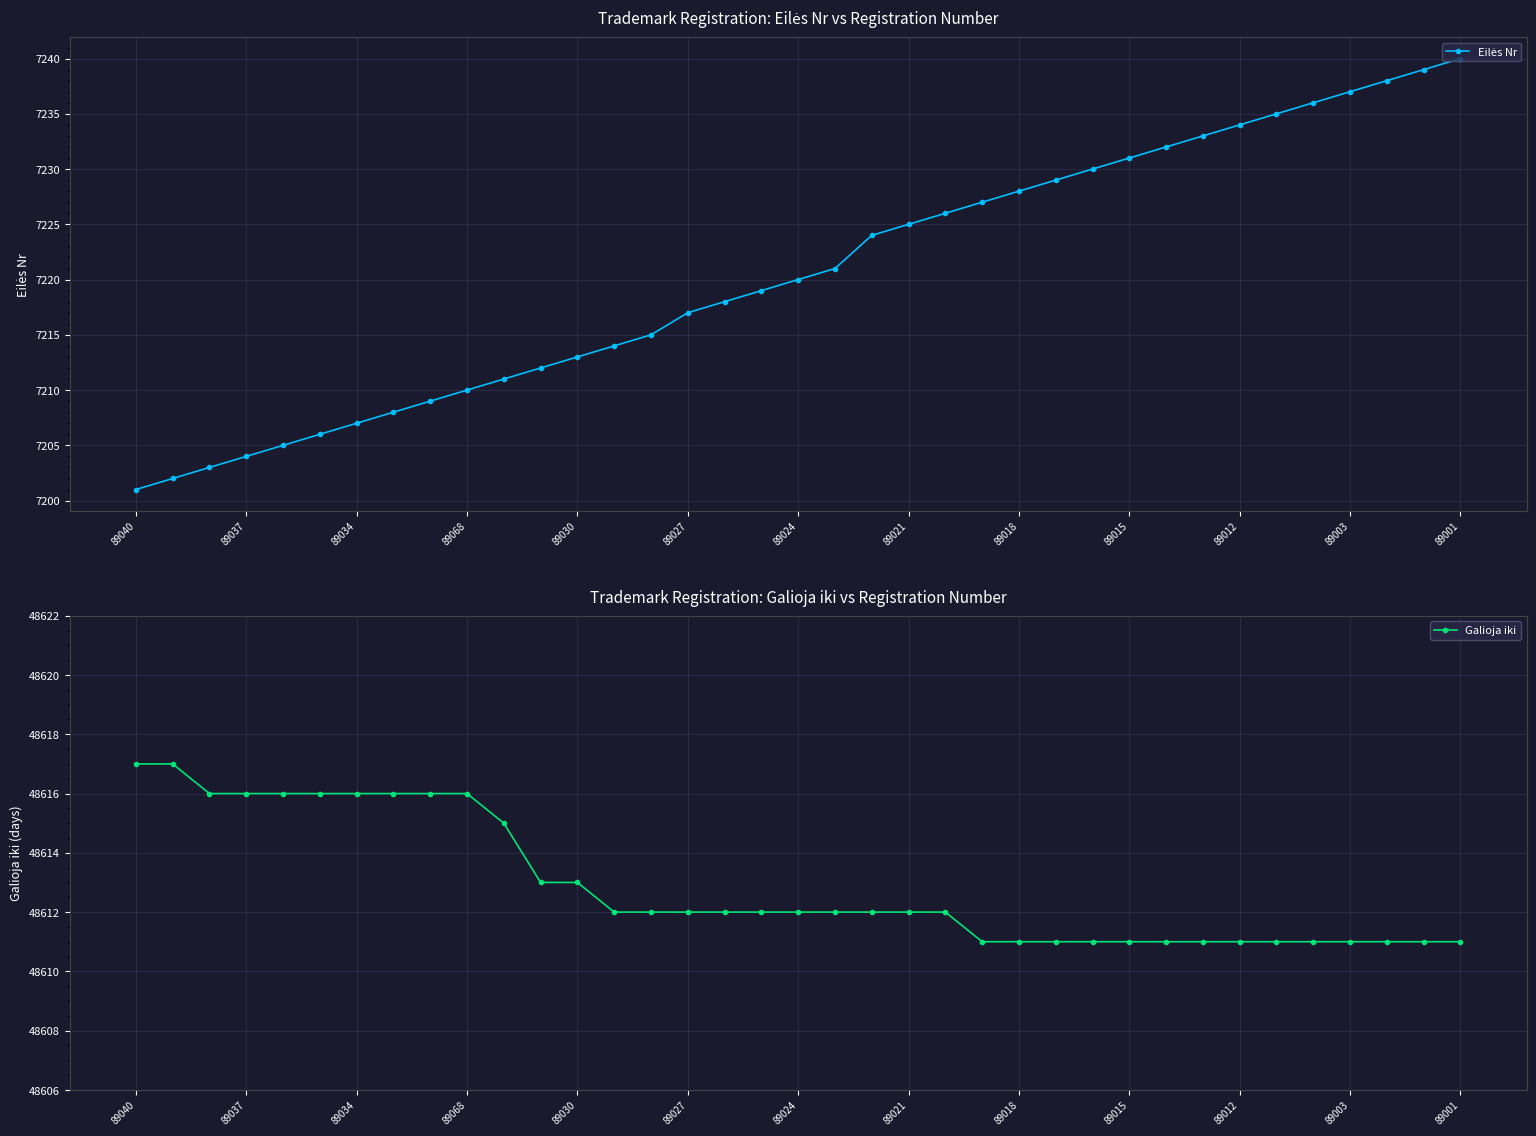

How many Galioja iki values are between 48611 and 48616?

35